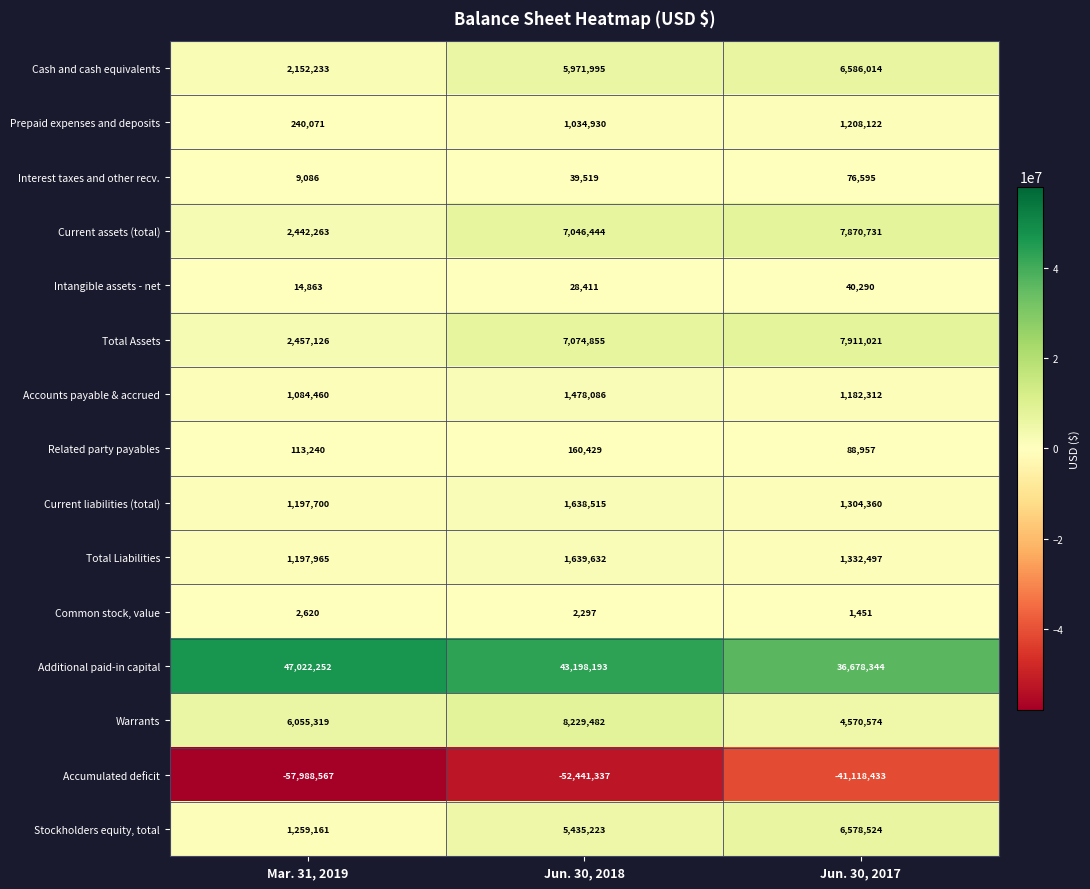

The value of Stockholders equity, total at Jun. 30, 2017 is 6578524. True or false?

True